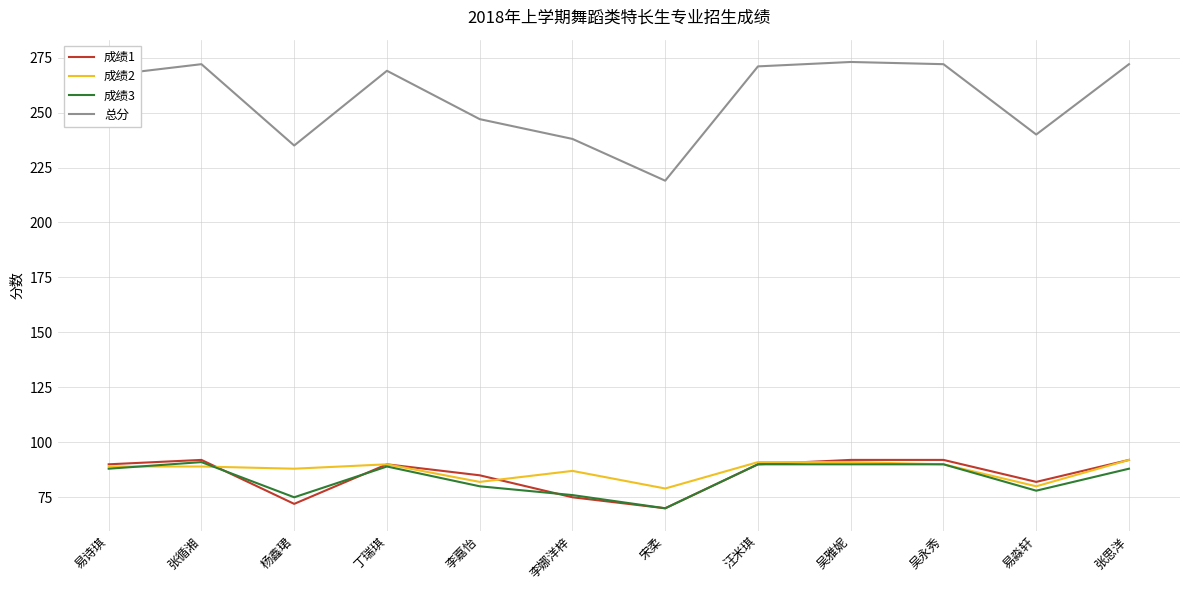

At which label does 成绩1 reach its minimum?

宋柔